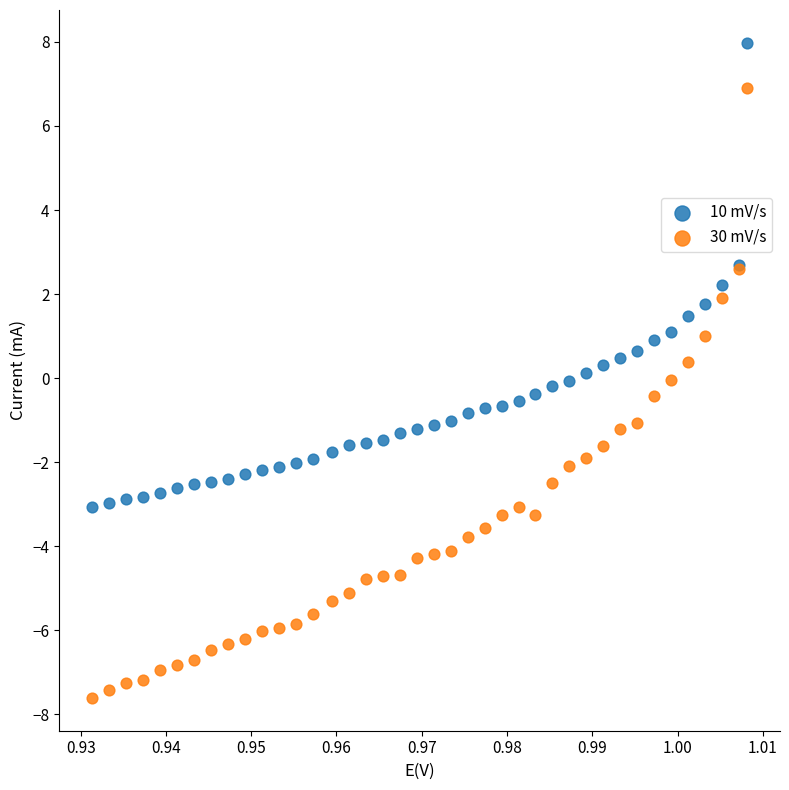

Which series reaches the minimum Y coordinate?

30 mV/s